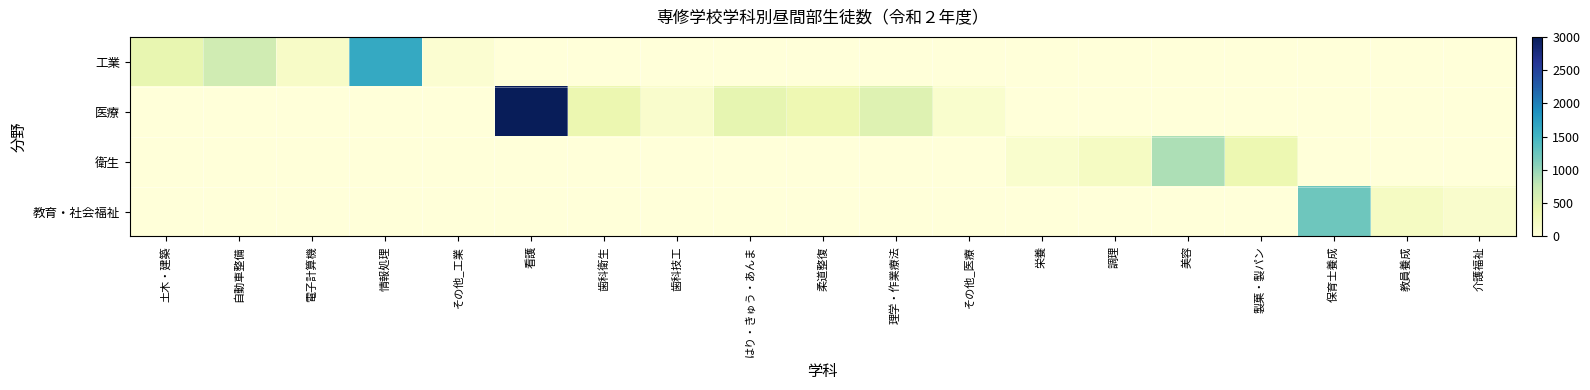

How many categories are shown in the chart?

19